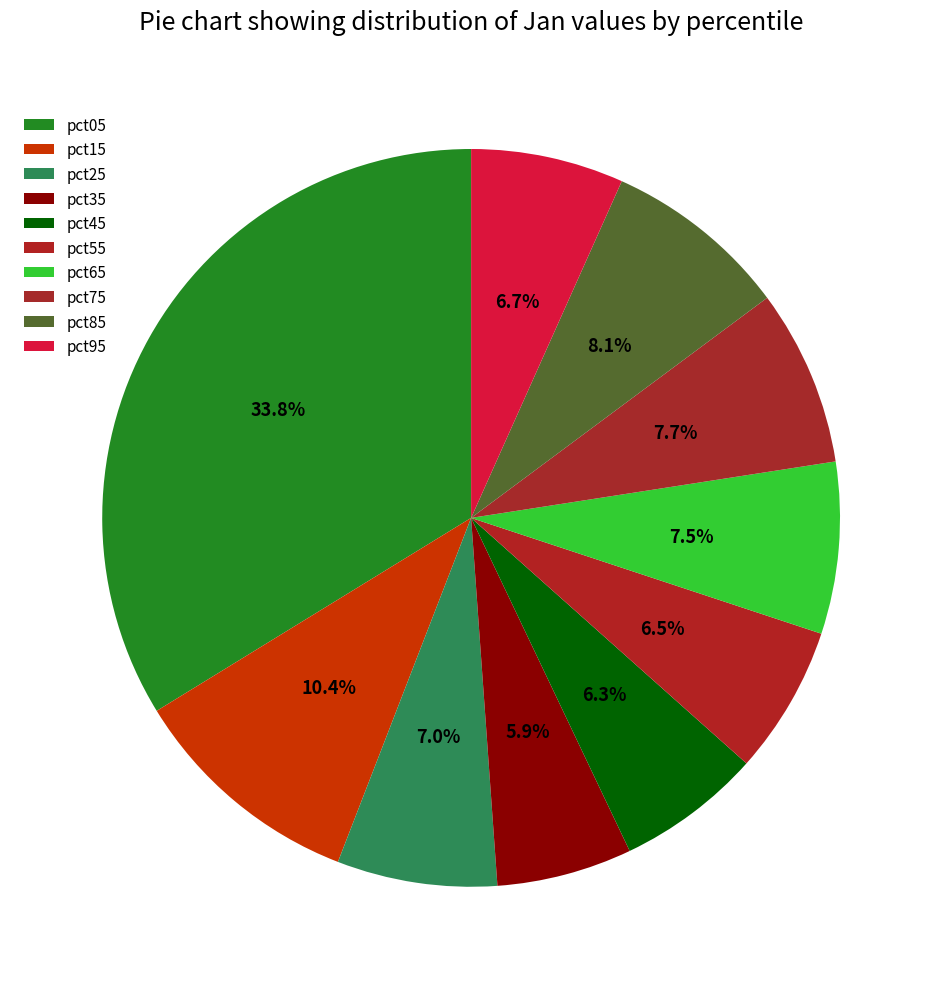

Rank the categories by value from lowest to highest.

pct35, pct45, pct55, pct95, pct25, pct65, pct75, pct85, pct15, pct05